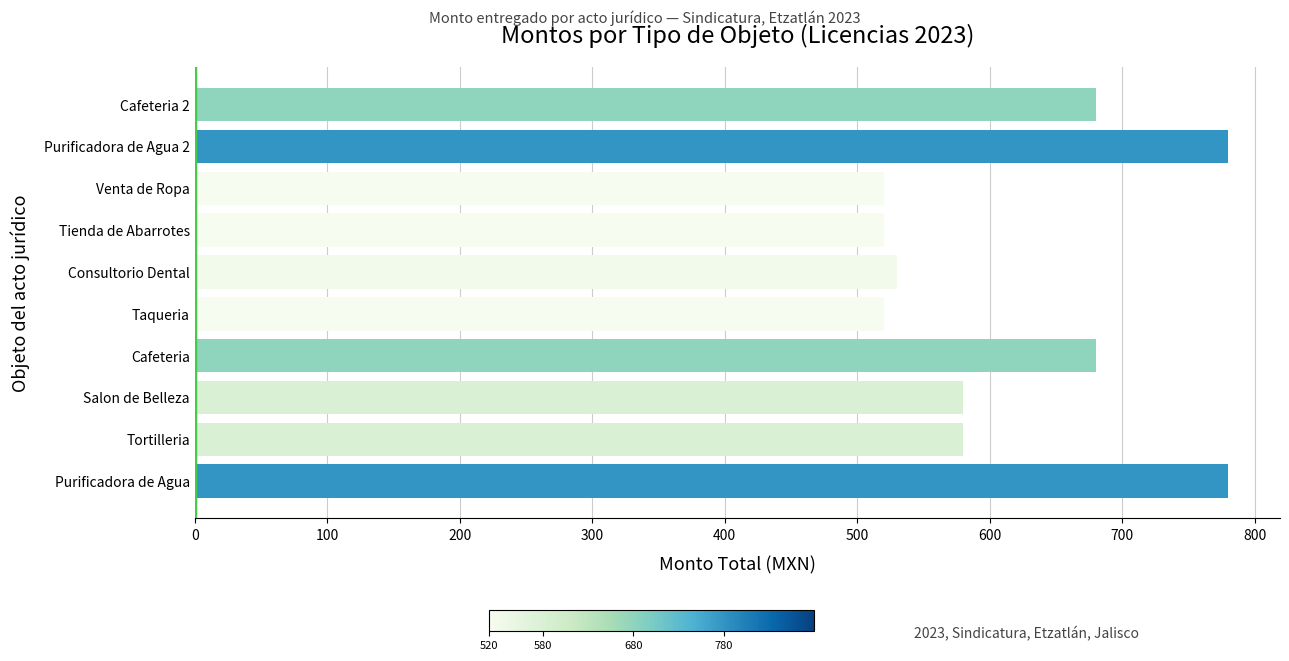

Read the value at Venta de Ropa.

520